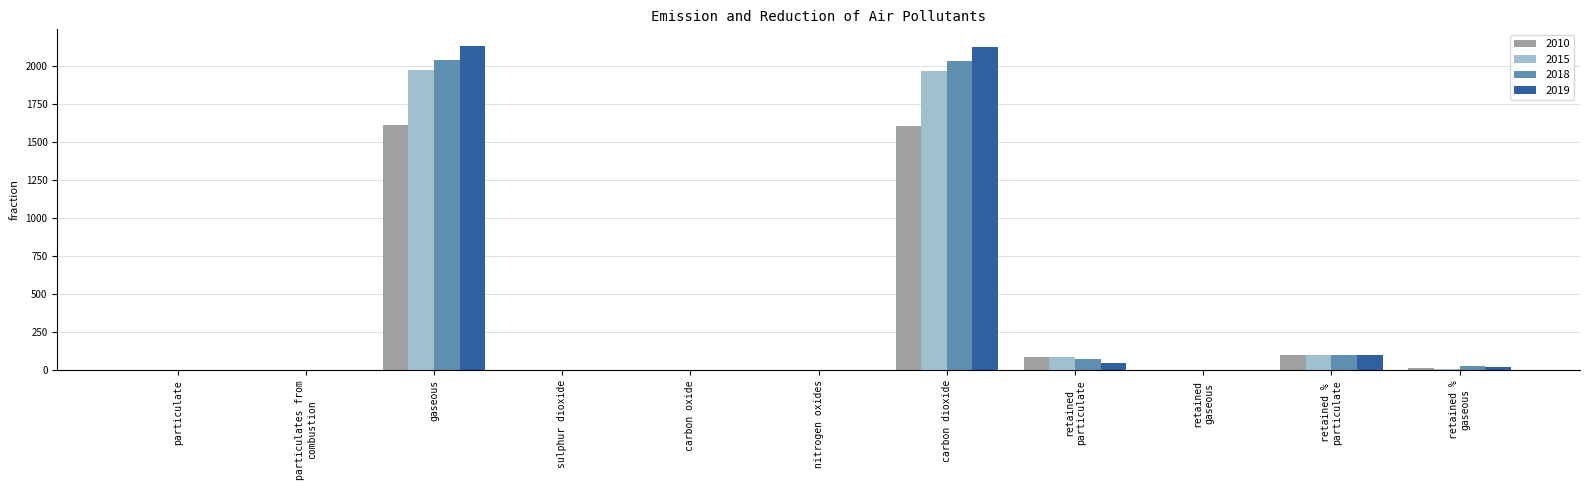

What is the maximum value shown in the chart?

2136.1